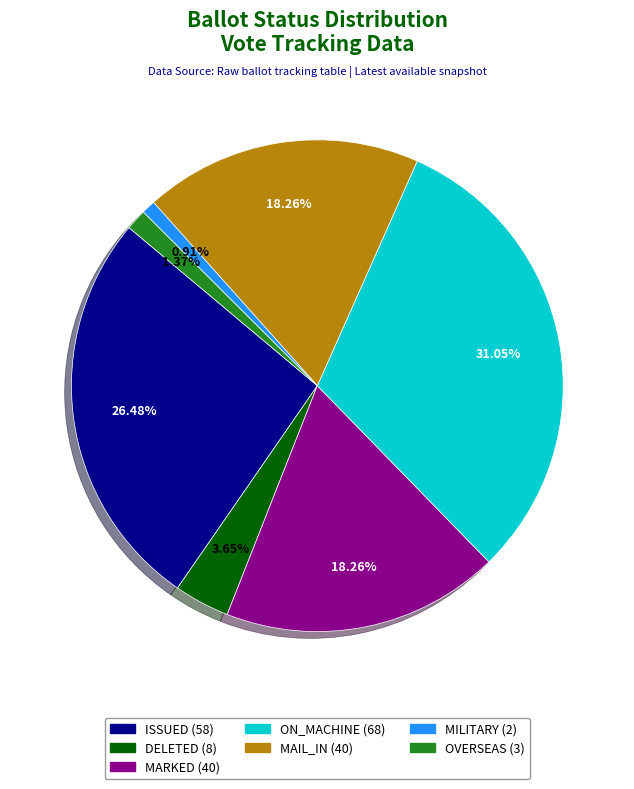

What is the largest slice in the pie chart?

ON_MACHINE